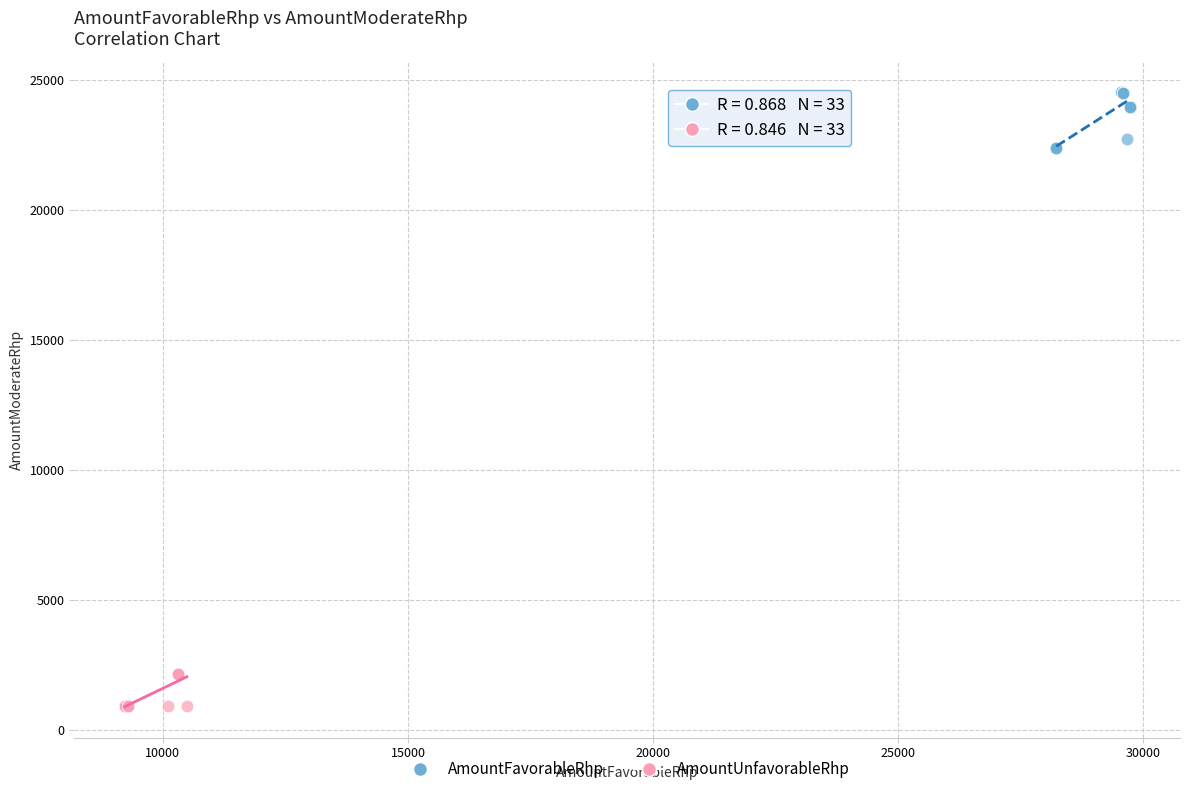

Which series contains the lowest Y value?

AmountUnfavorableRhp